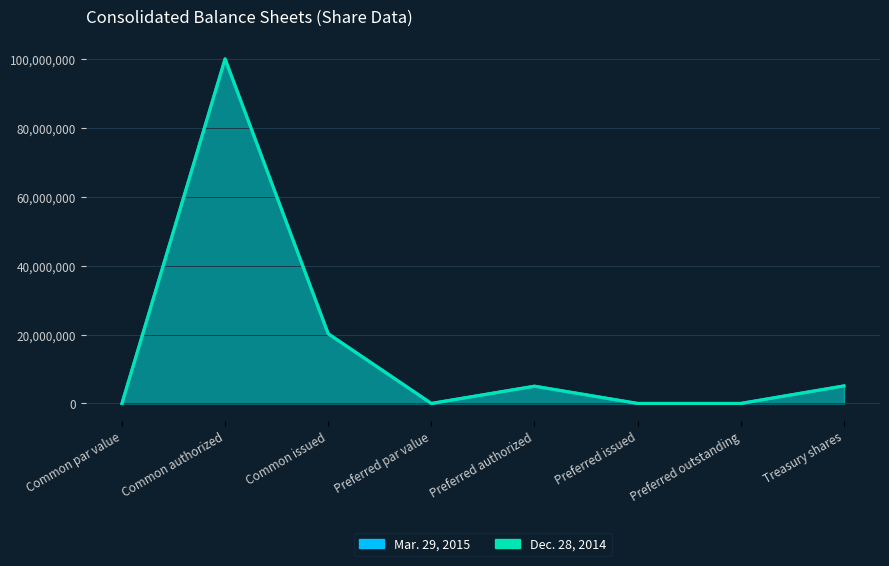

At which category is the sum across all series the highest?

Common authorized